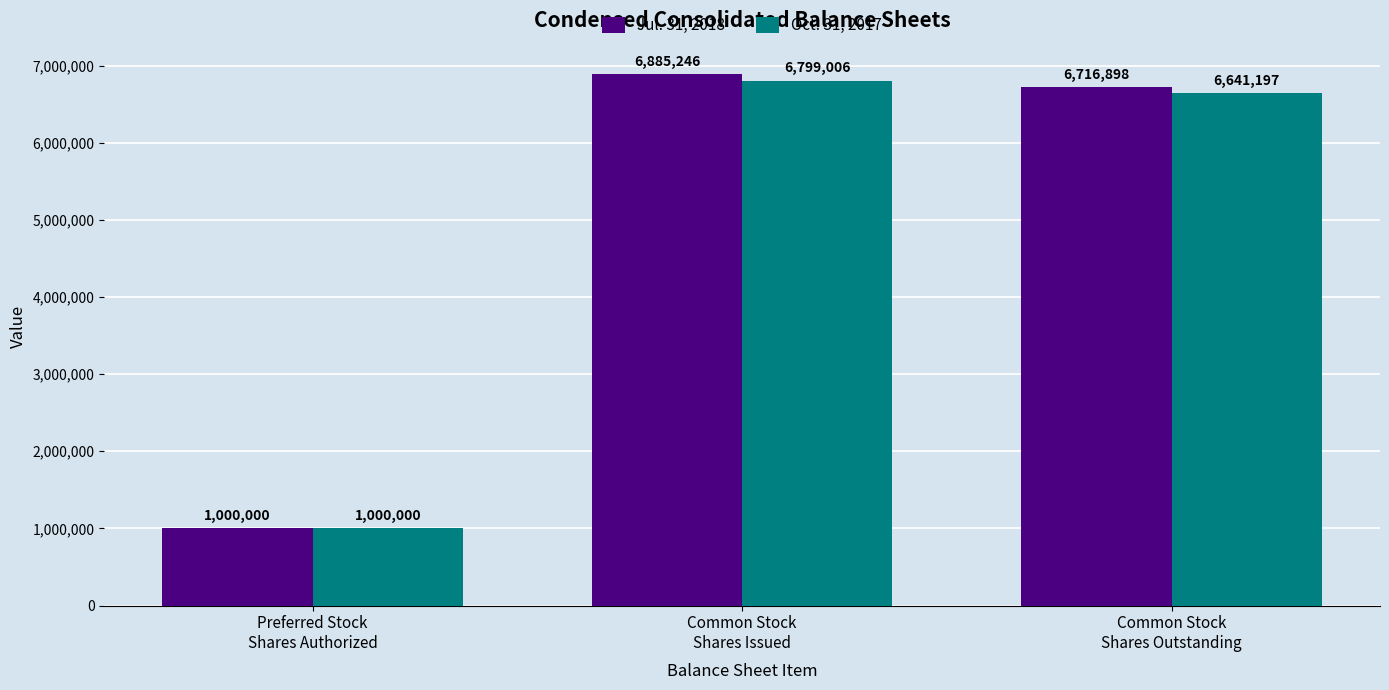

Rank the categories by Oct. 31, 2017 value from highest to lowest.

Common Stock
Shares Issued, Common Stock
Shares Outstanding, Preferred Stock
Shares Authorized